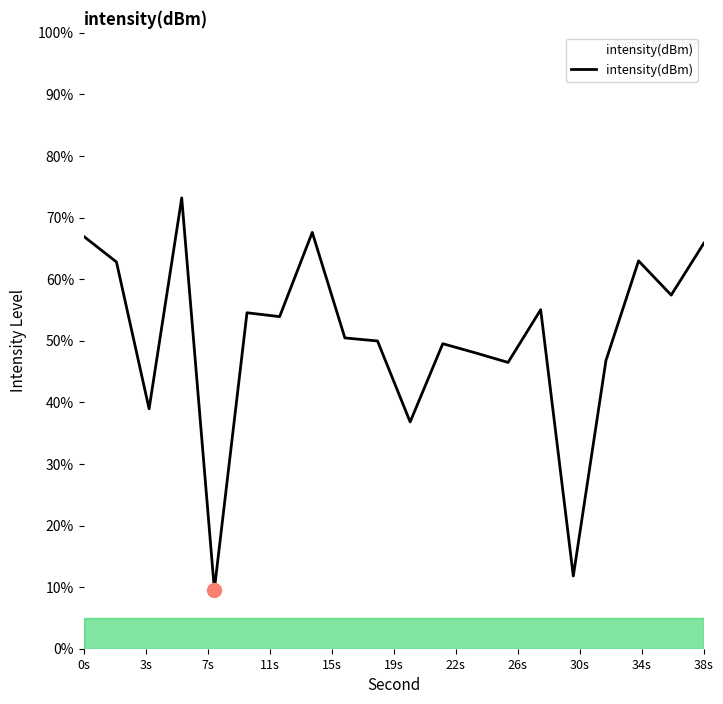

What is the ratio of the value at 17.5 to the value at 9?

1.4